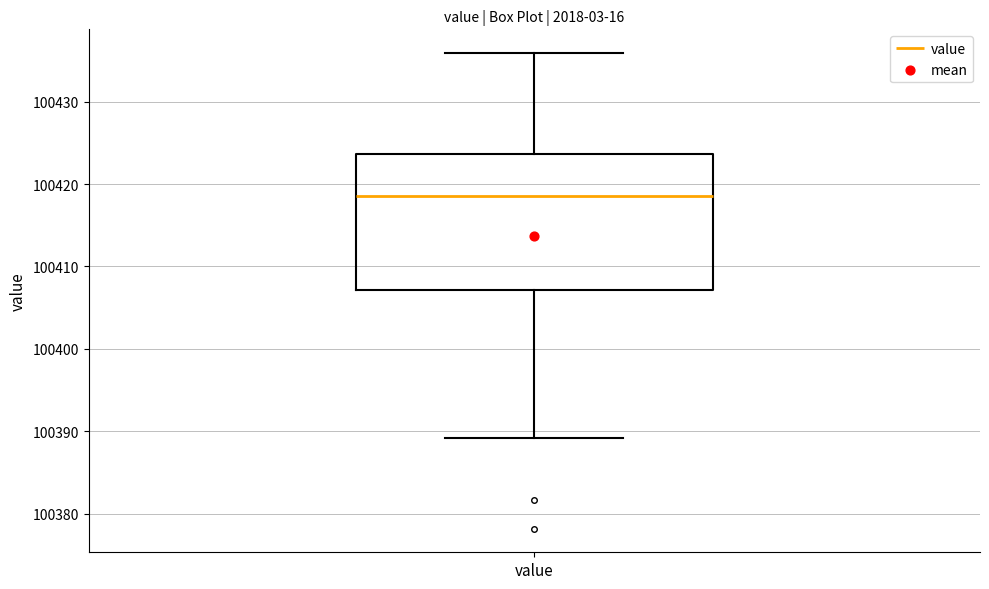

Read this box plot against the y-axis: the position of the median line, the range covered by the box, and the ends of both whiskers. The values are not printed on the chart, so give them approximately, as read against the axis.

median 100418, box 100407 to 100424, whiskers 100389 to 100436